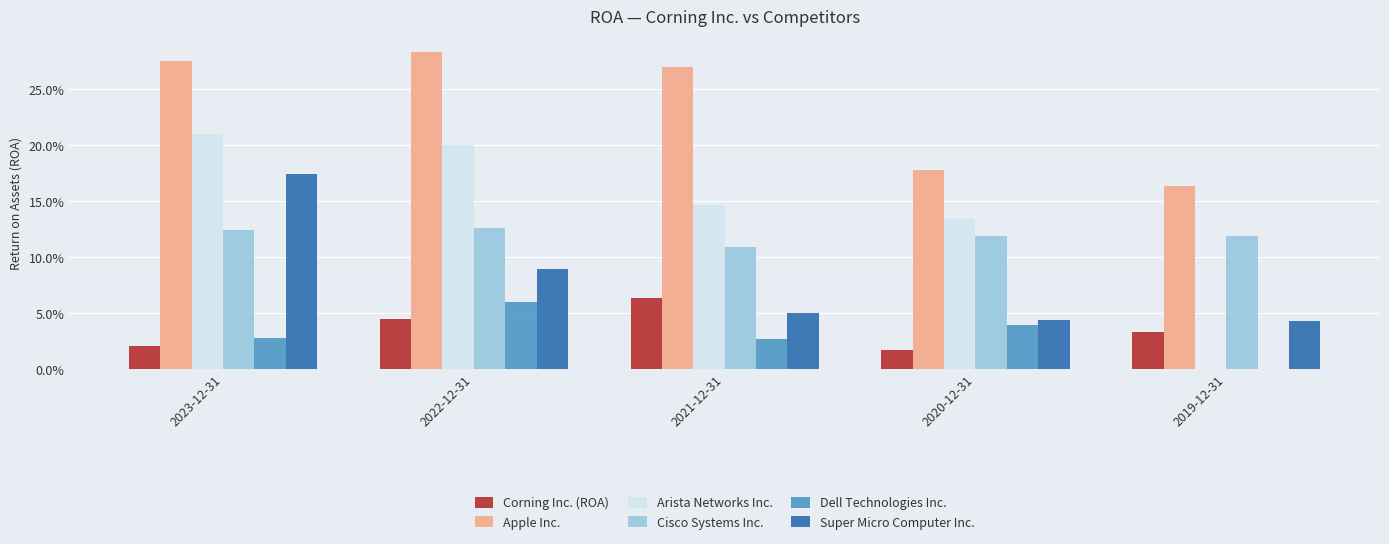

At which label is Dell Technologies Inc. closest to 0?

2019-12-31